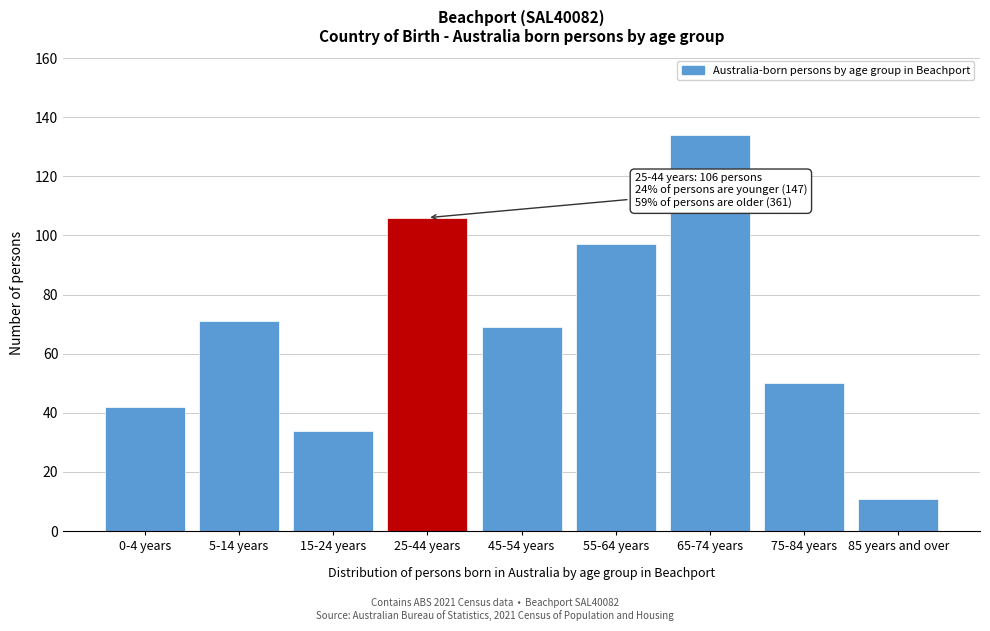

Reading left to right, what are all the values shown in this chart?

42	71	34	106	69	97	134	50	11